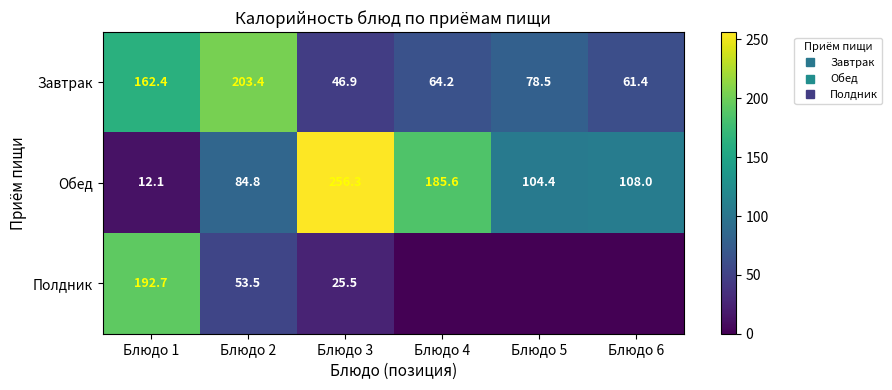

How many data points in Полдник are less than 25?

3